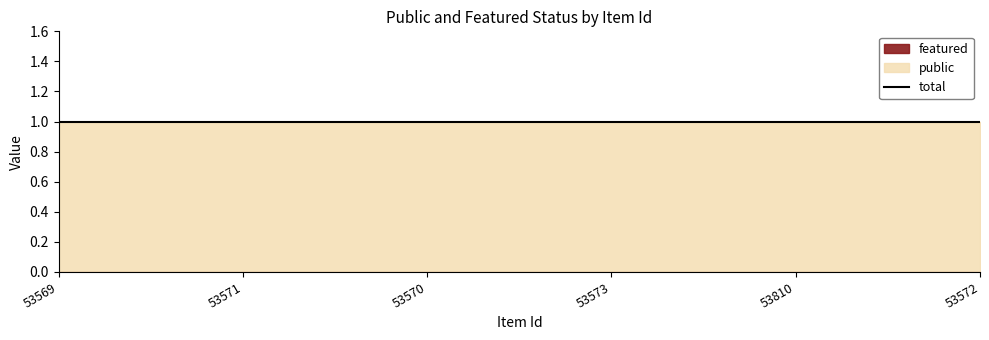

True or false: featured and public cross at least once.

False